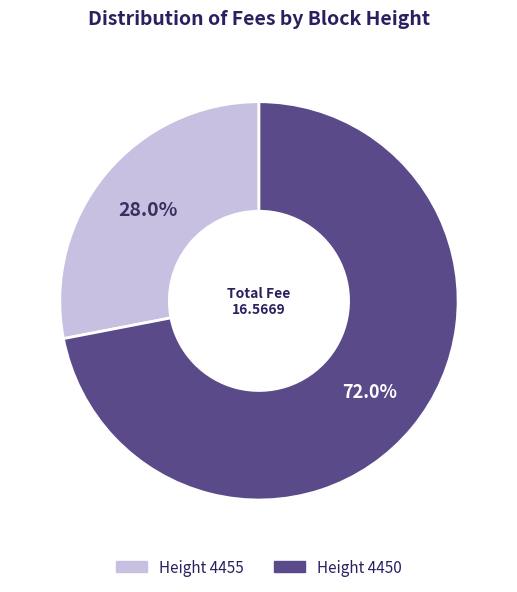

To the nearest percent, what is the average slice percentage?

50%